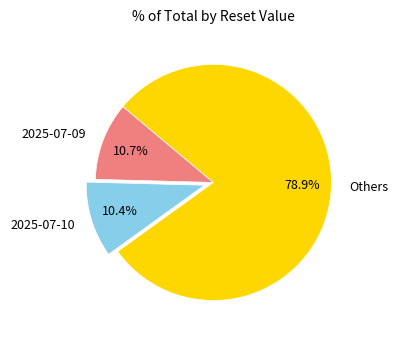

Combined, do 2025-07-09 and Others account for over 50%?

Yes